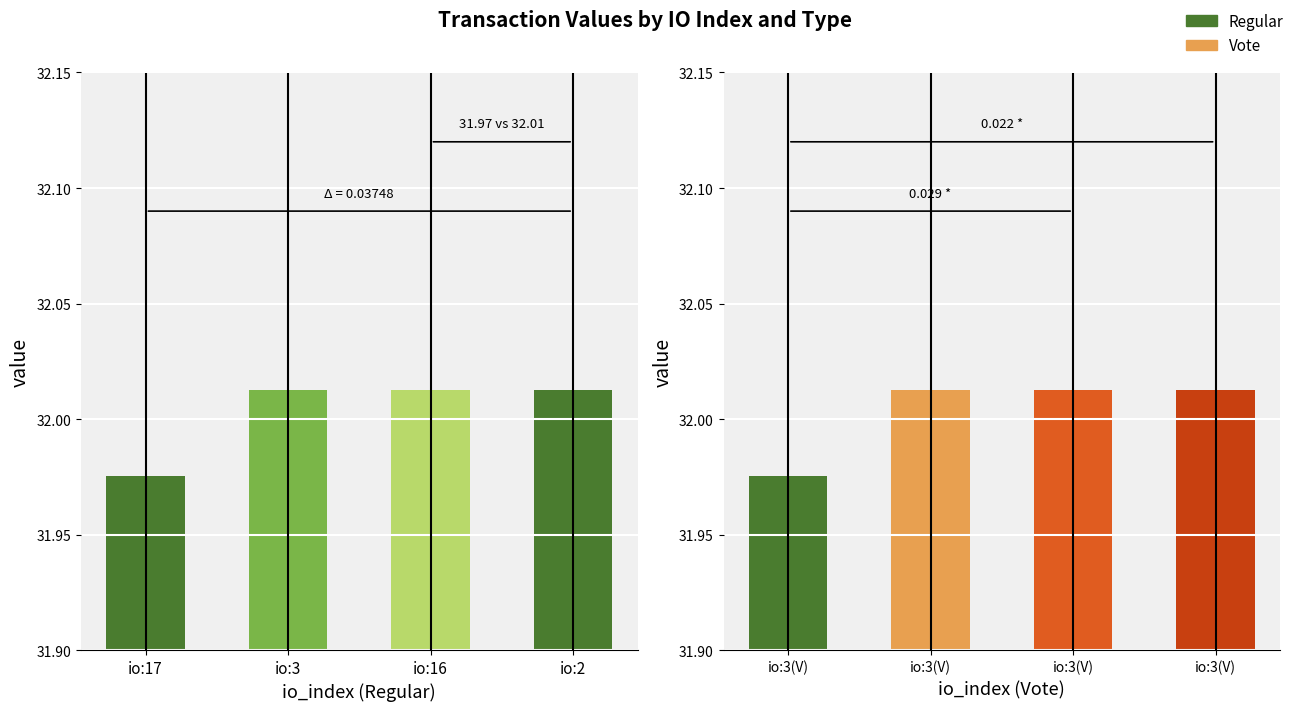

What is the smallest value displayed?

32.0